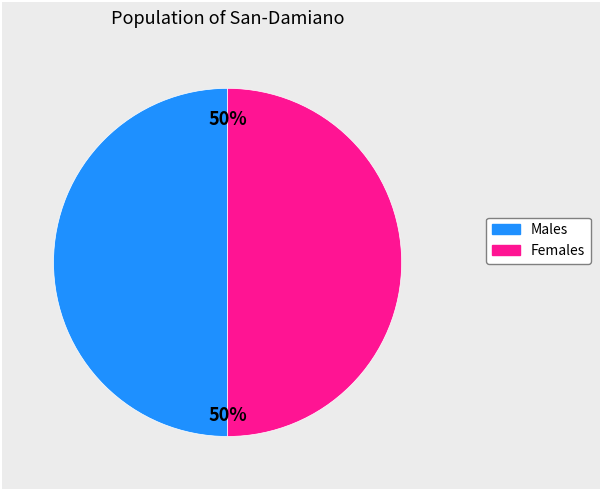

How many slices are in this pie chart?

2